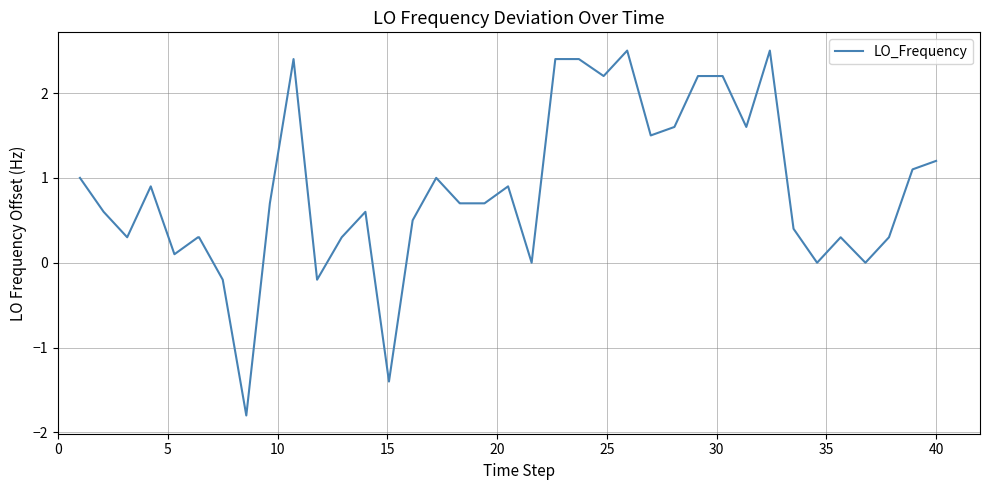

What is the difference between the maximum and minimum values?

4.3